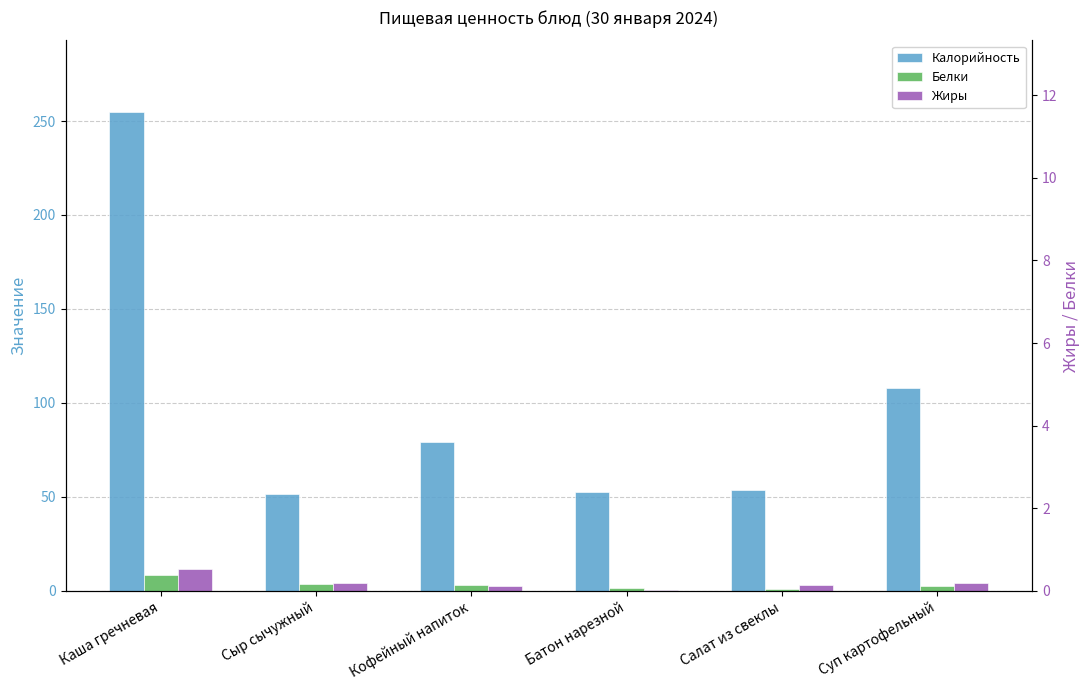

How many bars are there in total?

18